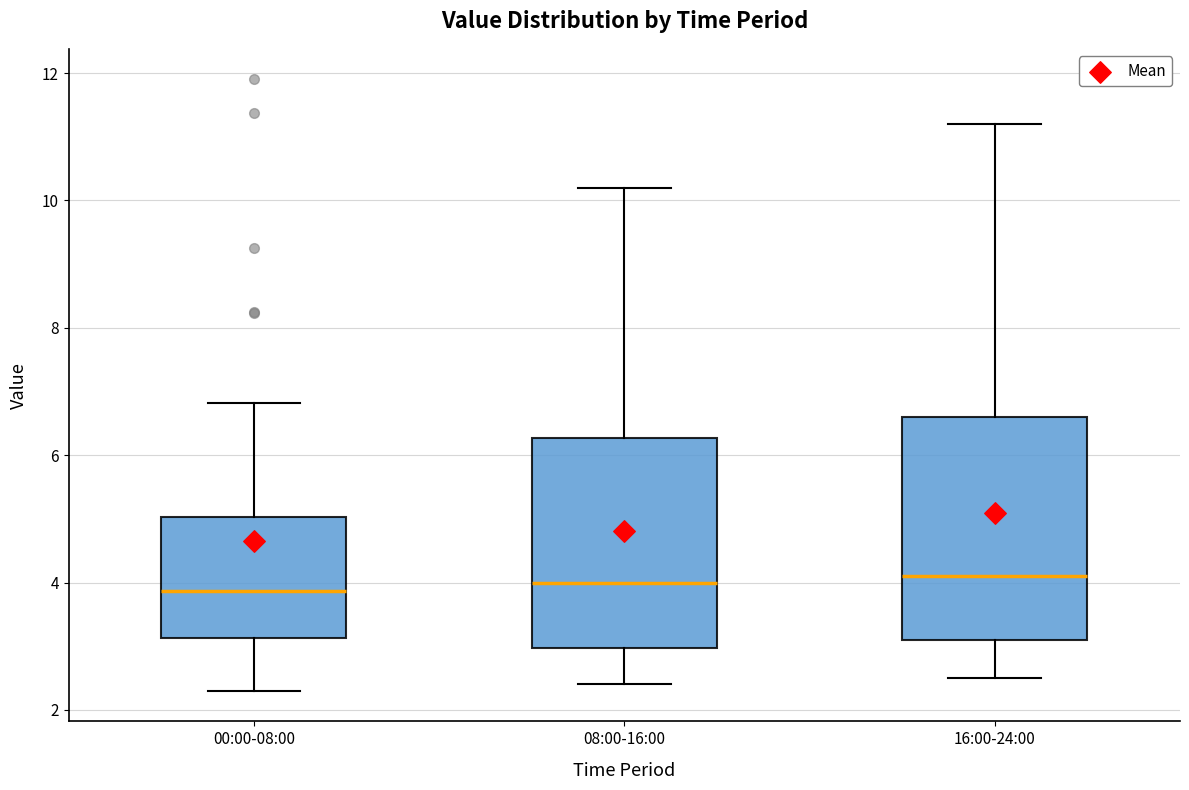

Where does the upper whisker of the box for 00:00-08:00 end on the y-axis? The values are not printed on the chart, so give them approximately, as read against the axis.

6.8